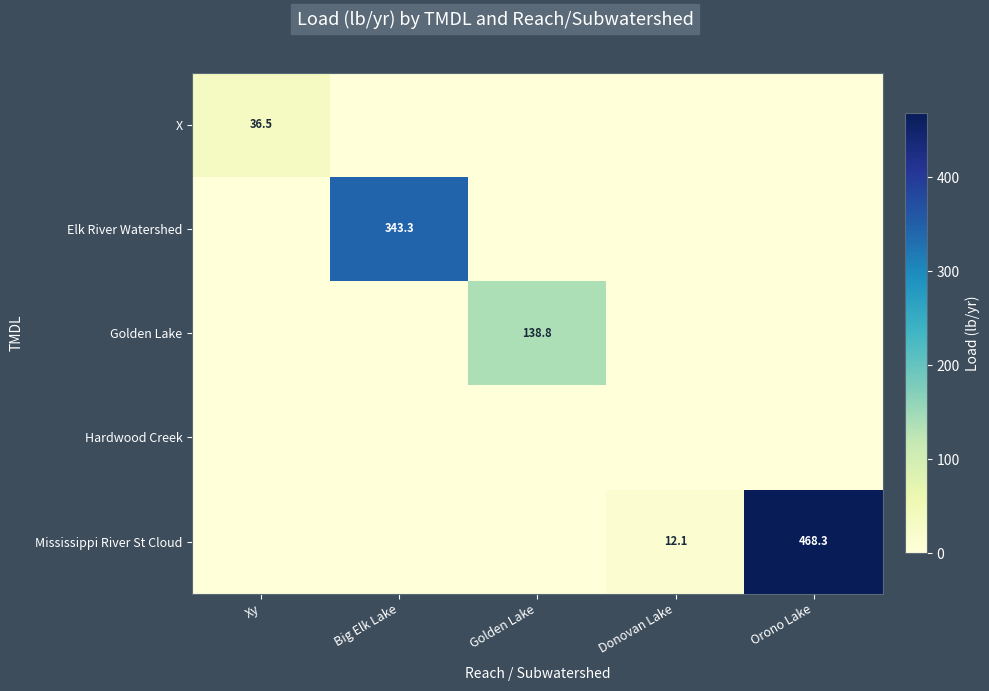

The value of Mississippi River St Cloud at Donovan Lake is 12.1. True or false?

True